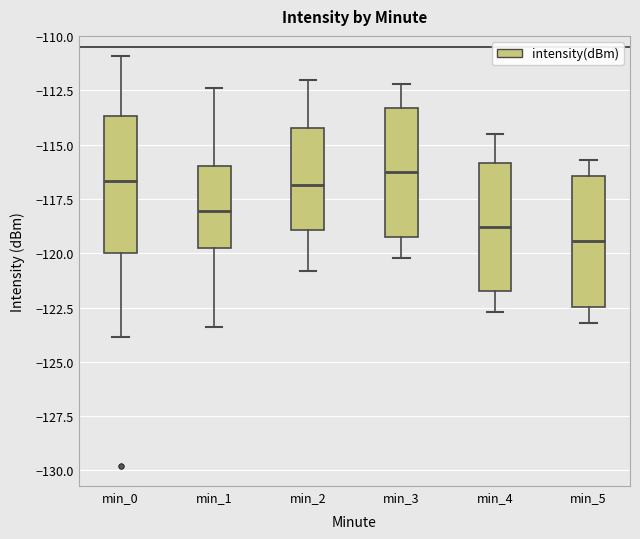

Reading left to right, read every box against the y-axis: the position of its median line, the range the box covers, and the ends of its whiskers. The values are not printed on the chart, so give them approximately, as read against the axis.

min_0: median -116.5, box -120.0 to -113.5, whiskers -124.0 to -111.0
min_1: median -118.0, box -120.0 to -116.0, whiskers -123.5 to -112.5
min_2: median -117.0, box -119.0 to -114.0, whiskers -121.0 to -112.0
min_3: median -116.0, box -119.0 to -113.5, whiskers -120.0 to -112.0
min_4: median -119.0, box -121.5 to -116.0, whiskers -122.5 to -114.5
min_5: median -119.5, box -122.5 to -116.5, whiskers -123.0 to -115.5